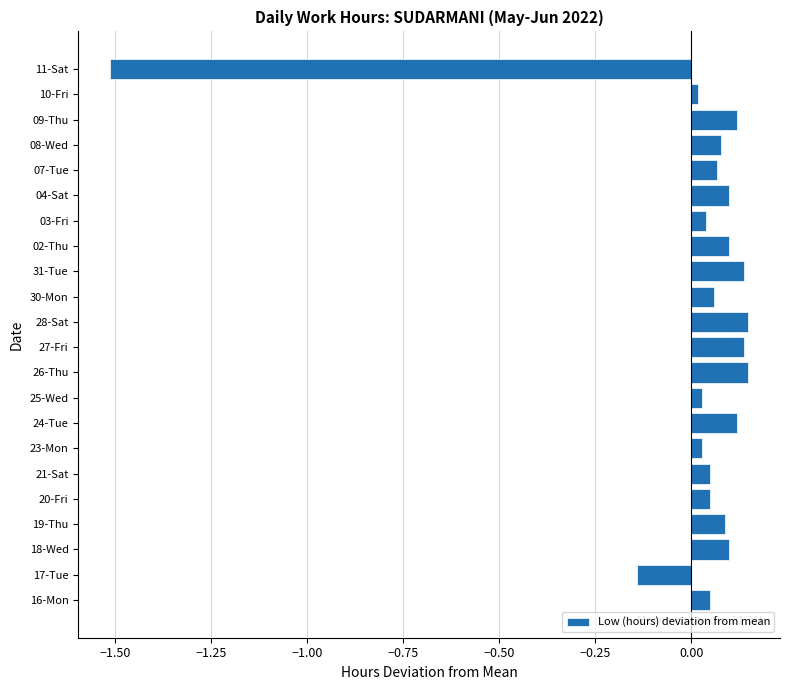

Between 28-Sat and 03-Fri, which is larger?

28-Sat